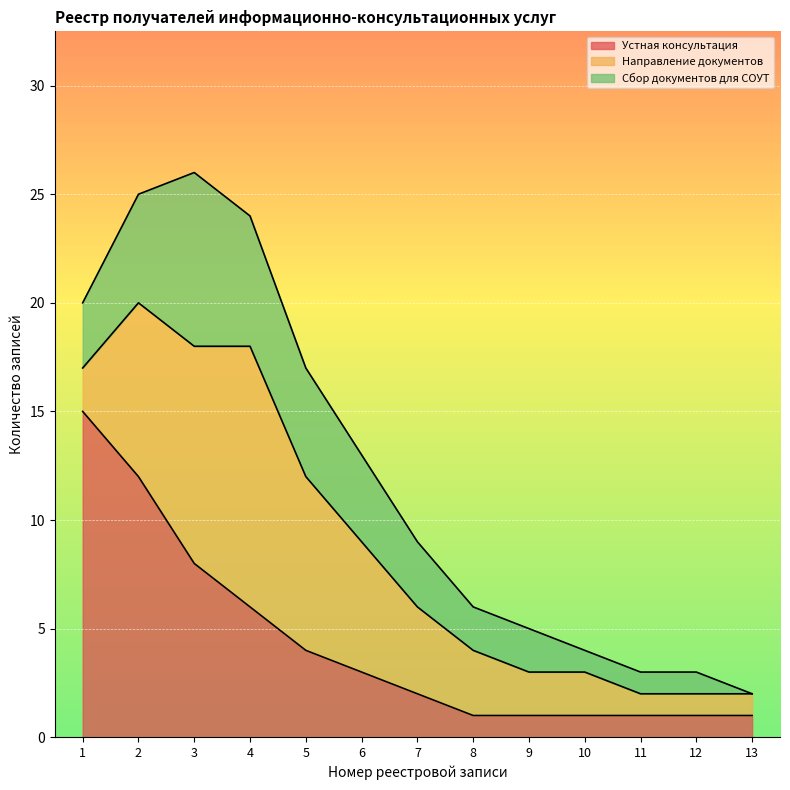

Is it true that Устная консультация equals 3 at 7?

False